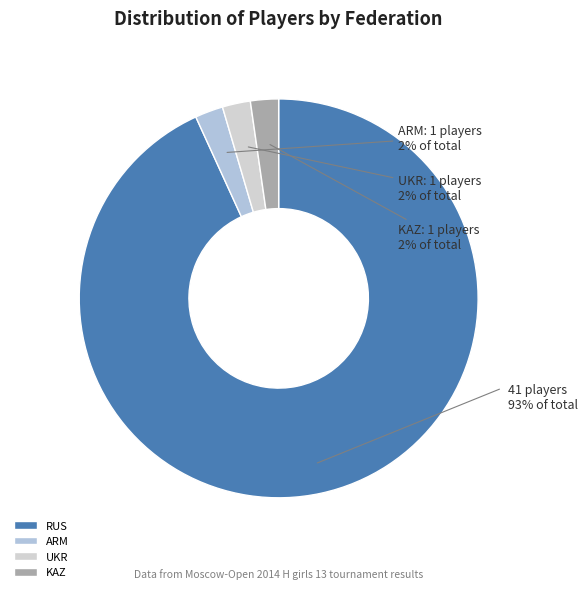

Count the number of slices in the pie.

4